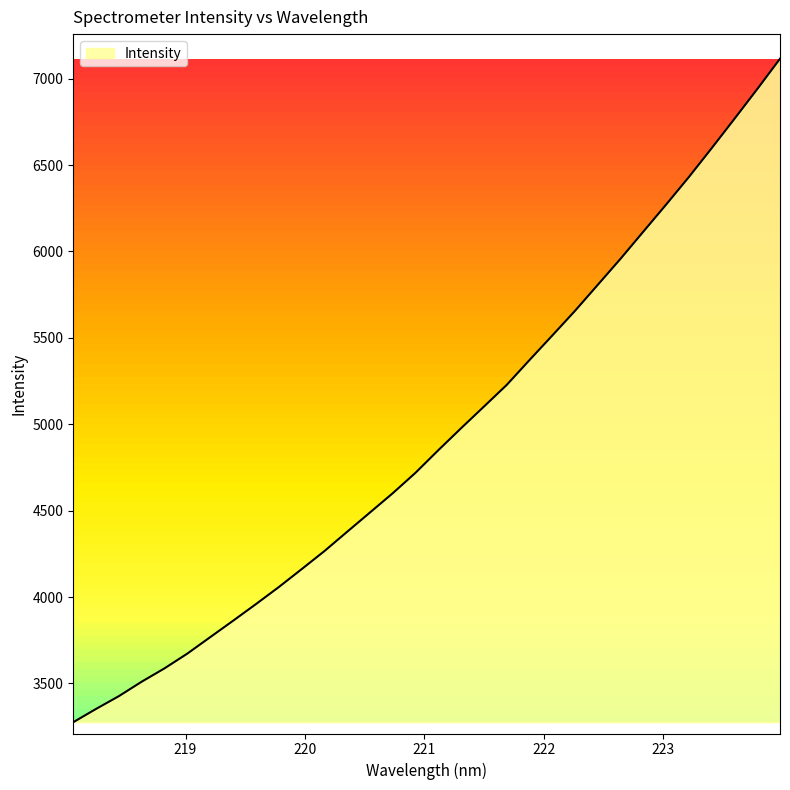

What is the difference between the maximum and minimum values?

3839.6